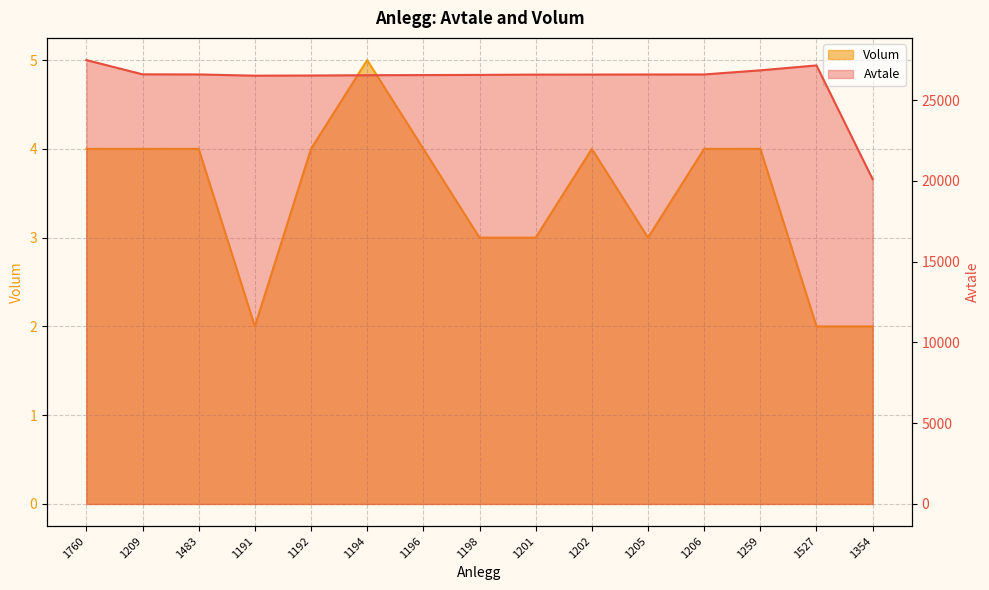

True or false: Avtale and Volum cross at least once.

False